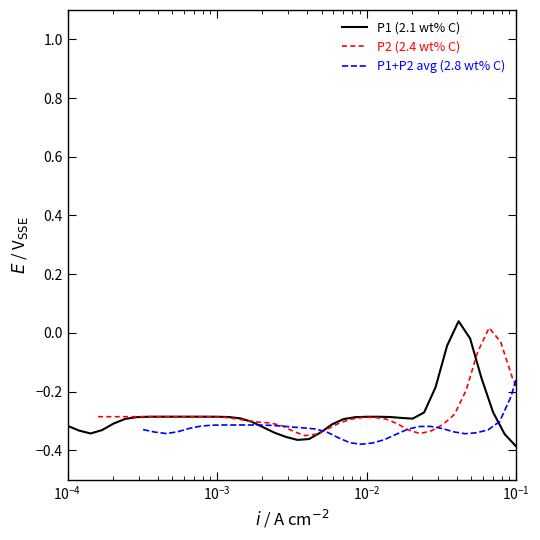

Count the number of data series in this chart.

3